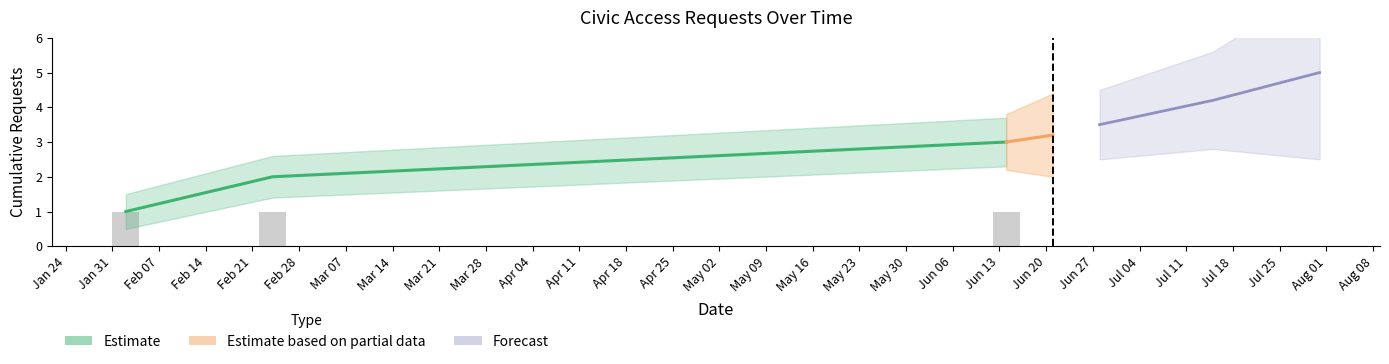

What is the change in value from 2022-02-02 to 2022-06-14?

+2